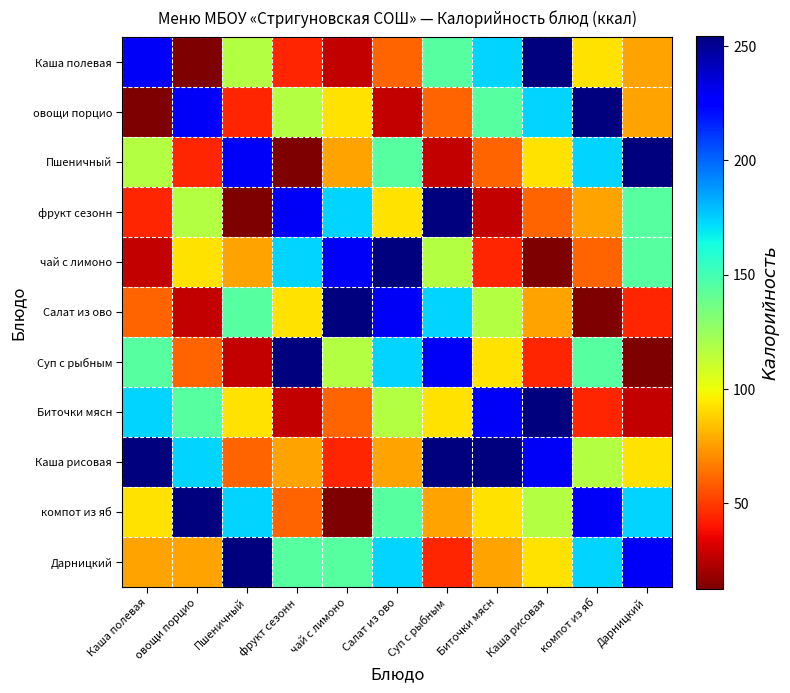

Which label corresponds to the smallest value in the chart?

овощи порцио